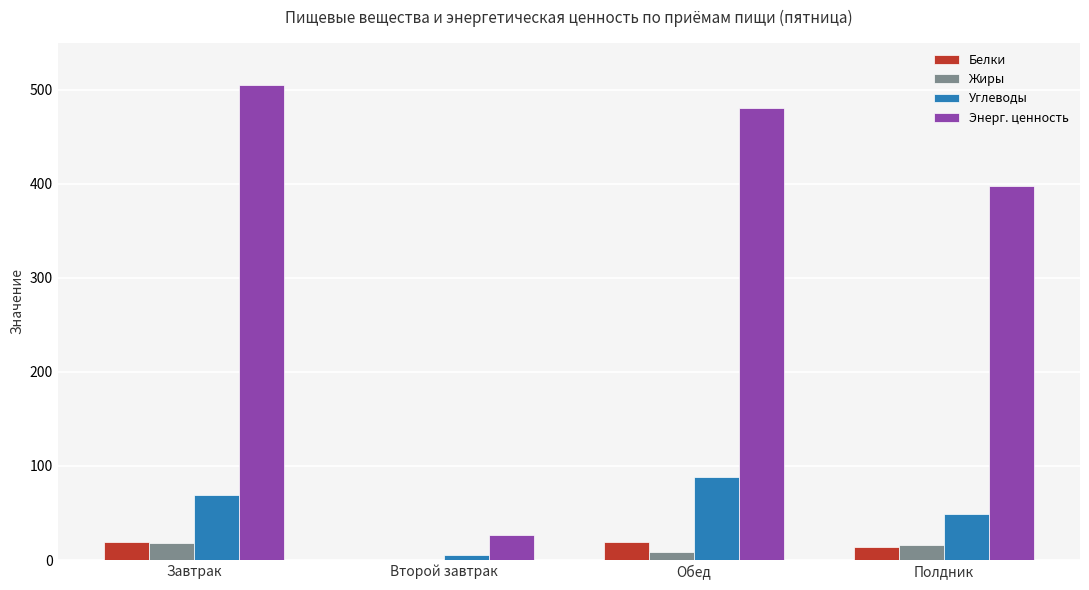

What is the total value across all series at Обед?

597.6